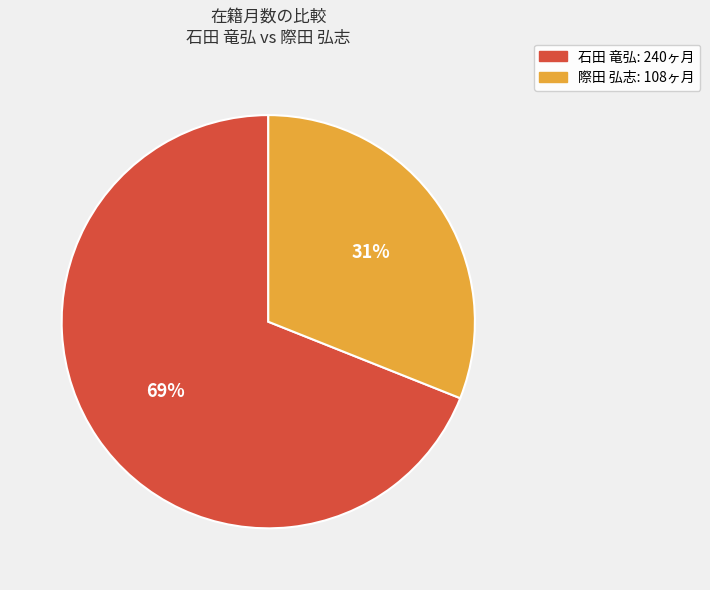

True or false: 際田 弘志 accounts for 31% of the total.

True